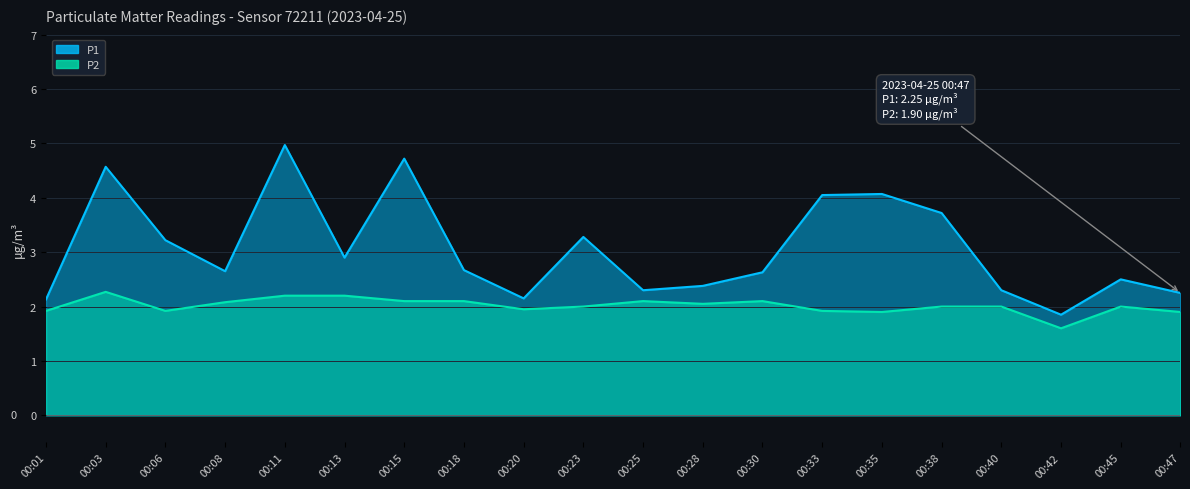

What is the greatest value displayed?

5.0